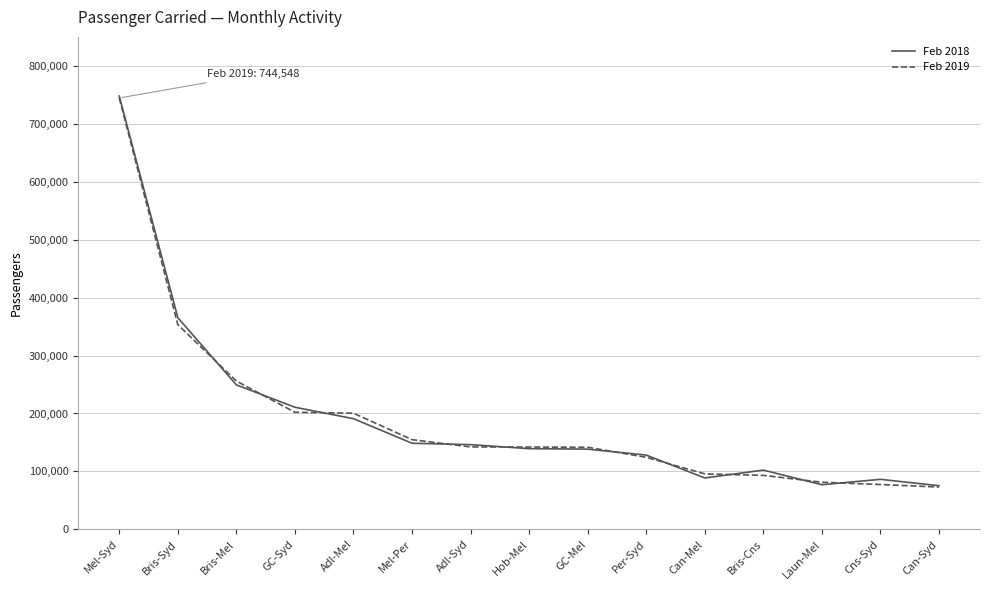

Where does the Feb 2018 series first go above 139288?

Mel-Syd